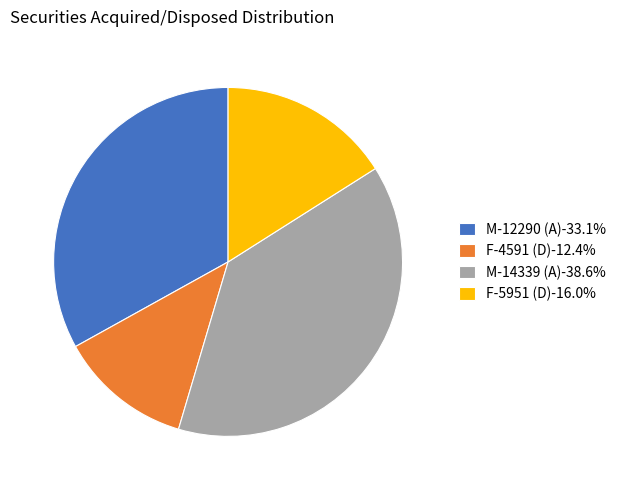

The M-12290 (A) slice represents 33% of the pie. True or false?

True